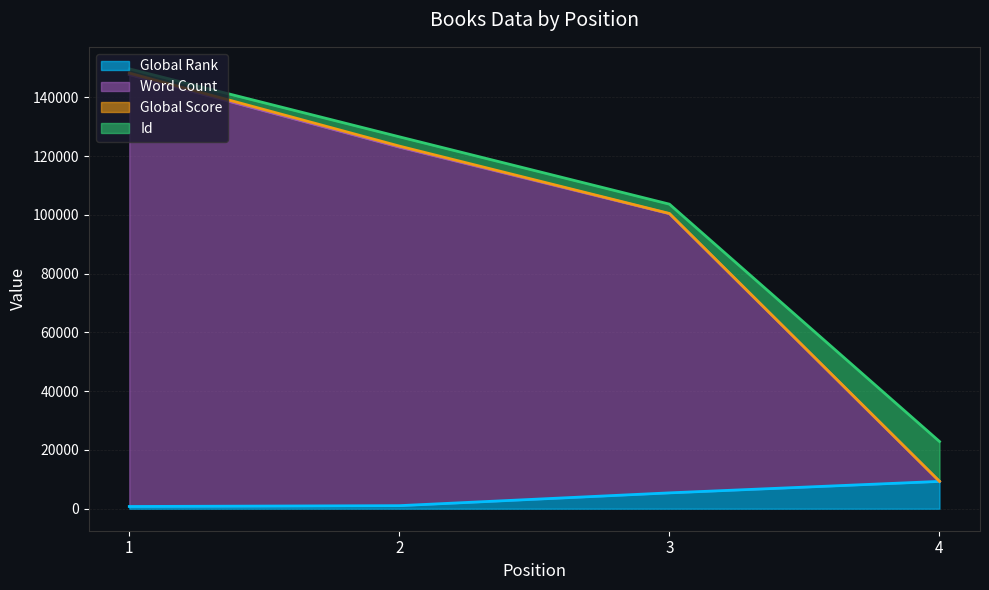

What is the maximum value for Global Rank?

9300